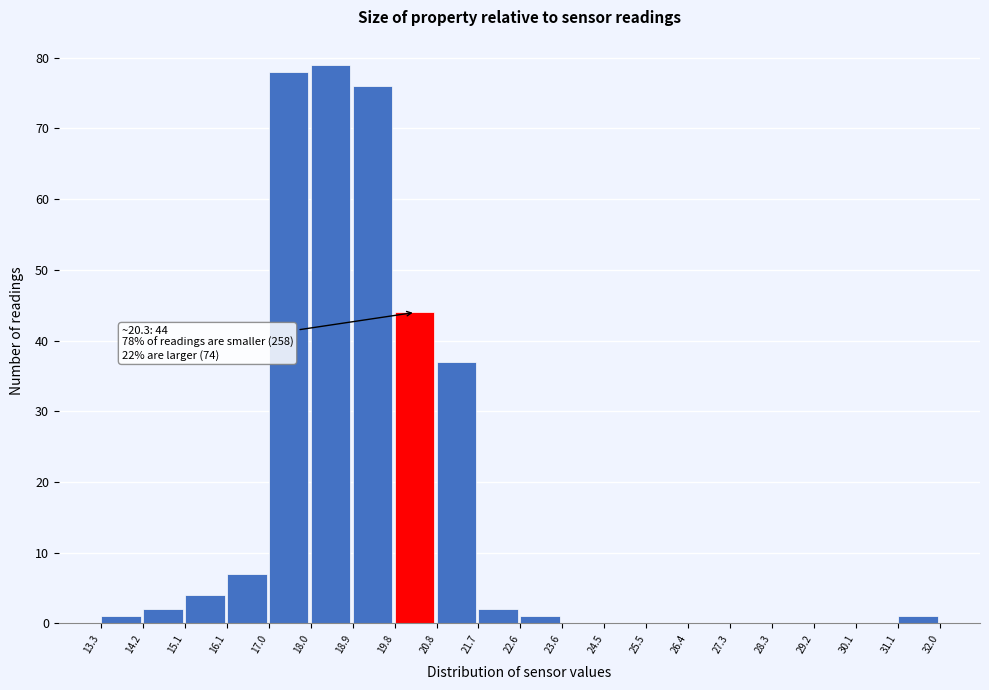

Over which range of the x-axis is the bar tallest?

18.0 to 18.9